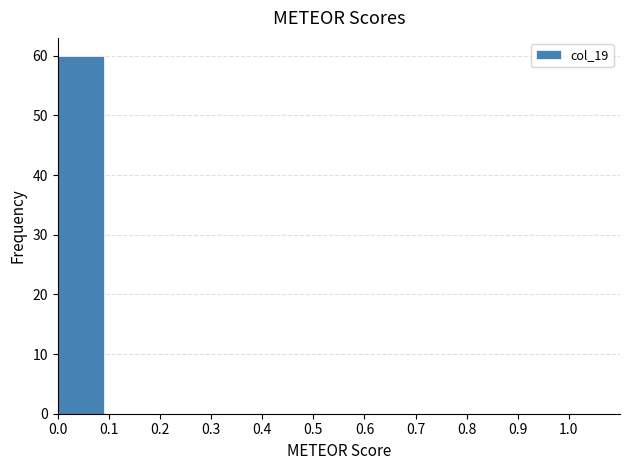

How tall is the bar that spans 0.0 to 0.1 on the x-axis? The values are not printed on the chart, so give them approximately, as read against the axis.

60